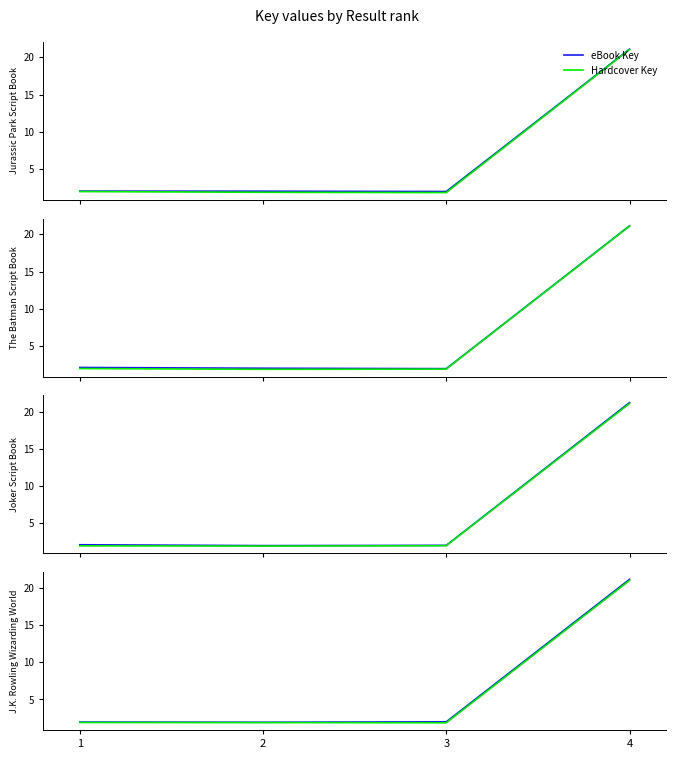

What is the value of the Hardcover Key point at the 2nd from the left?

1.9